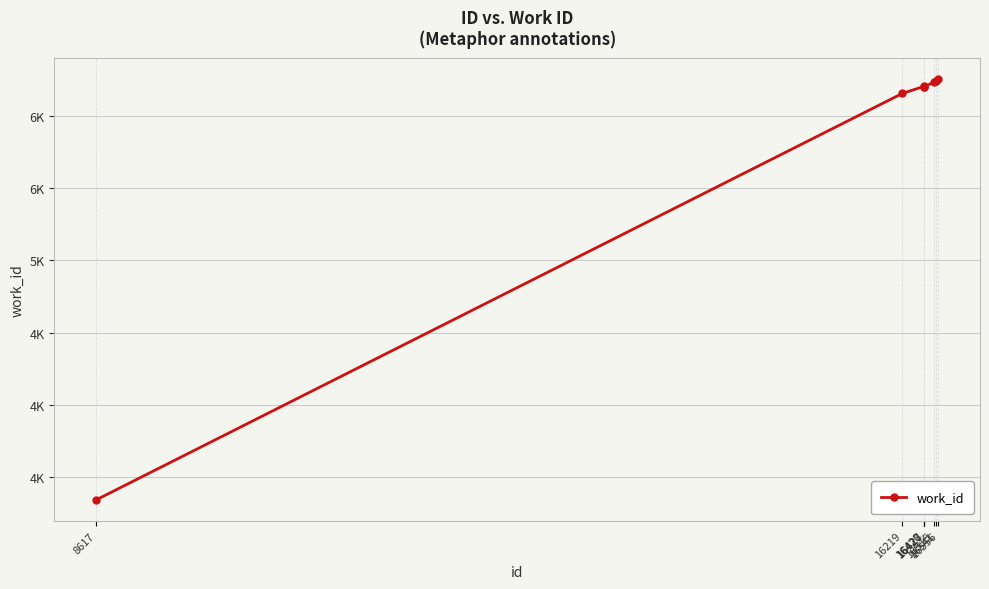

Does the chart have visible grid lines?

Yes